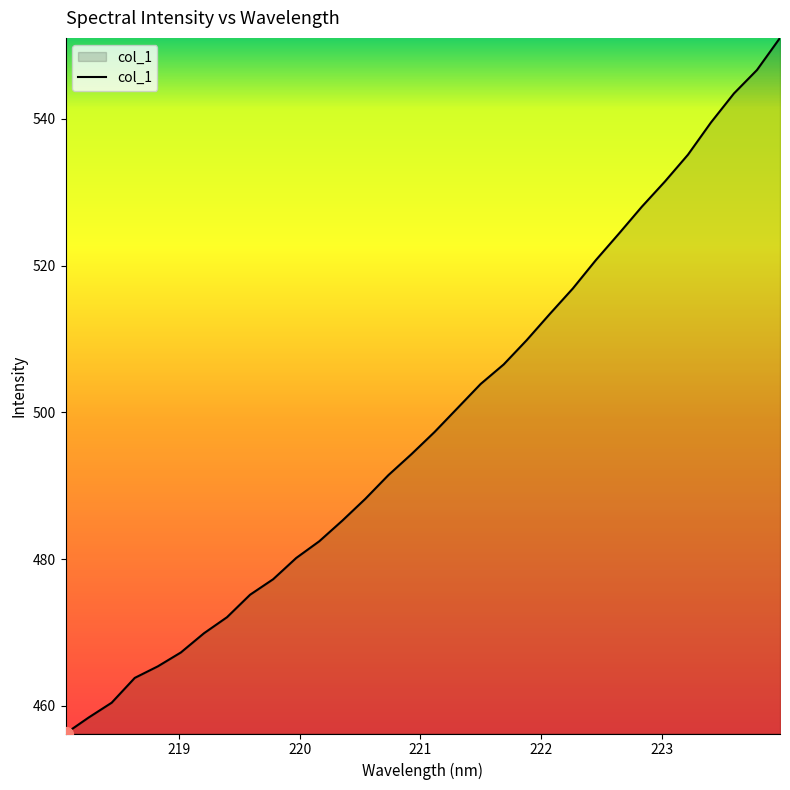

What is the difference between the maximum and minimum values?

94.8